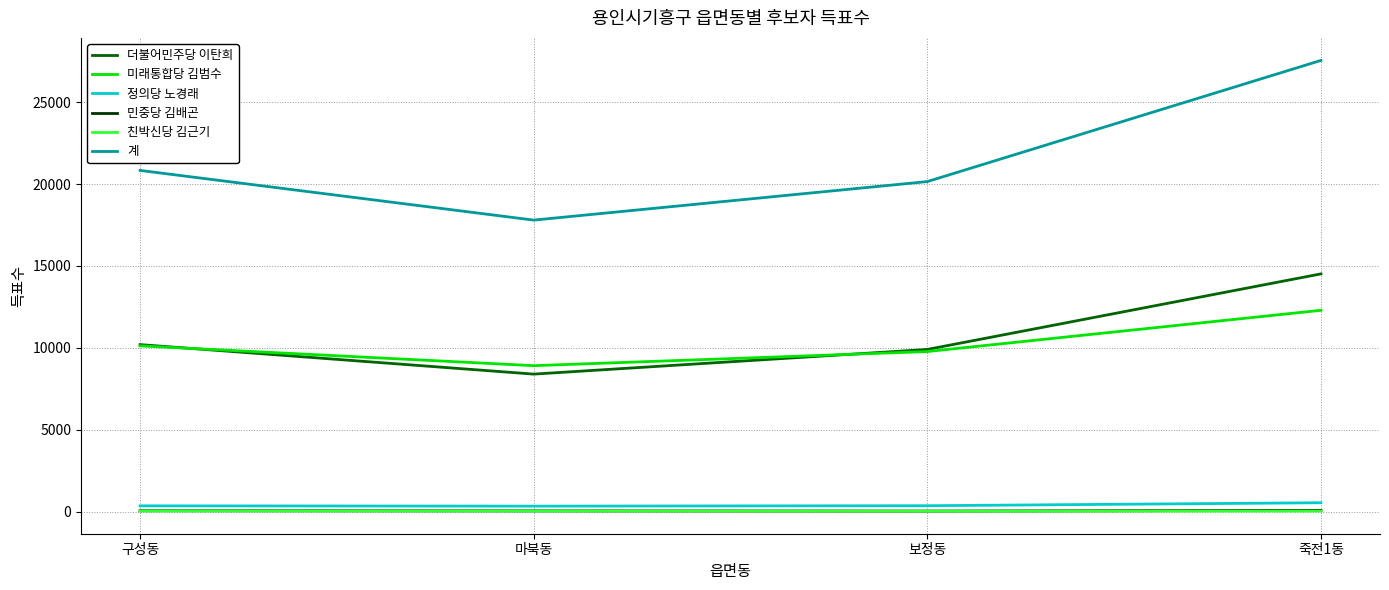

Which series has the widest spread of values?

계